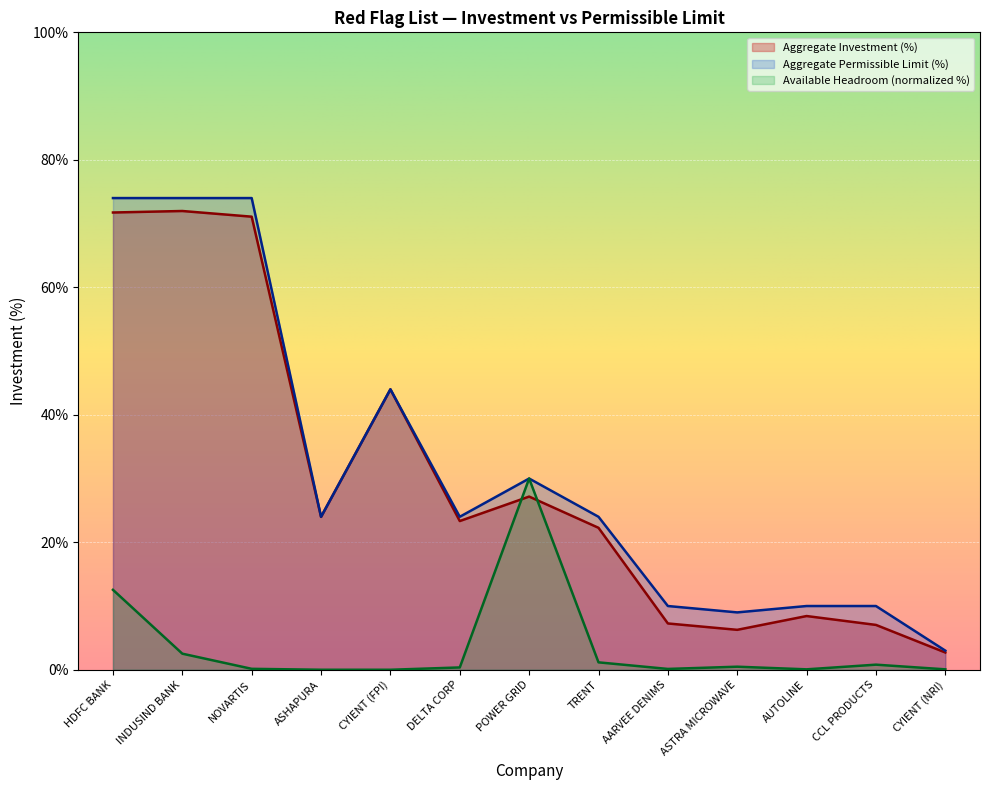

Reading left to right, list all the values displayed in this chart.

Aggregate Investment (%): HDFC BANK=71.7	INDUSIND BANK=72.0	NOVARTIS=71.1	ASHAPURA=24.0	CYIENT (FPI)=44.0	DELTA CORP=23.3	POWER GRID=27.2	TRENT=22.3	AARVEE DENIMS=7.3	ASTRA MICROWAVE=6.3	AUTOLINE=8.4	CCL PRODUCTS=7.0	CYIENT (NRI)=2.7
Aggregate Permissible Limit (%): HDFC BANK=74.0	INDUSIND BANK=74.0	NOVARTIS=74.0	ASHAPURA=24.0	CYIENT (FPI)=44.0	DELTA CORP=24.0	POWER GRID=30.0	TRENT=24.0	AARVEE DENIMS=10.0	ASTRA MICROWAVE=9.0	AUTOLINE=10.0	CCL PRODUCTS=10.0	CYIENT (NRI)=3.0
Available Headroom (normalized): HDFC BANK=12.5	INDUSIND BANK=2.5	NOVARTIS=0.1	ASHAPURA=0.0	CYIENT (FPI)=0.0	DELTA CORP=0.4	POWER GRID=30.0	TRENT=1.2	AARVEE DENIMS=0.1	ASTRA MICROWAVE=0.5	AUTOLINE=0.1	CCL PRODUCTS=0.8	CYIENT (NRI)=0.1